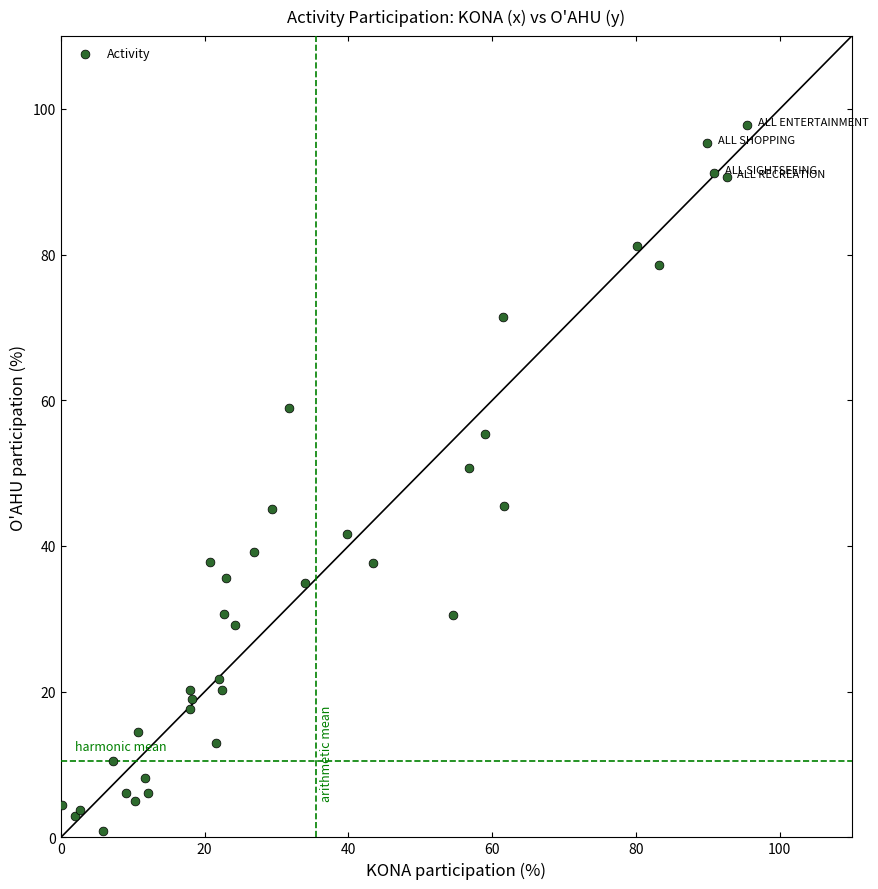

What Y value in the scatter plot is closest to 49?

50.7